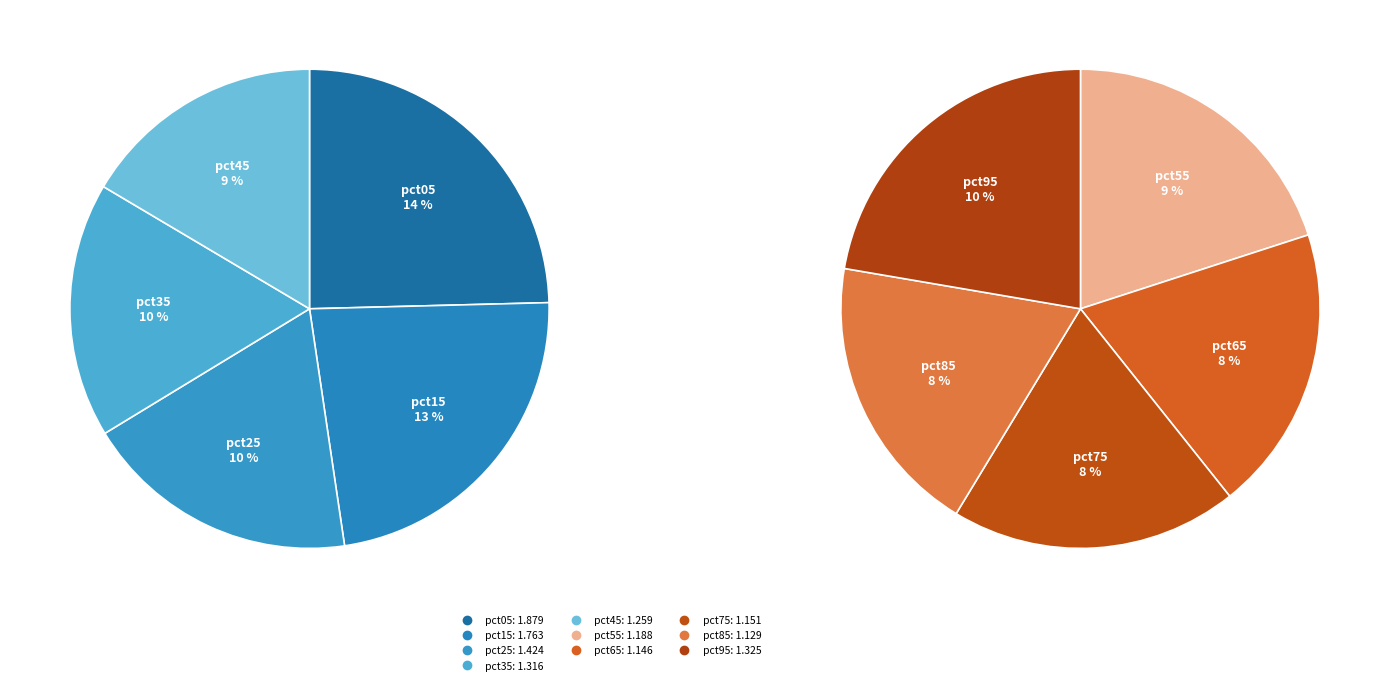

Is there any slice that represents more than half of the pie?

No